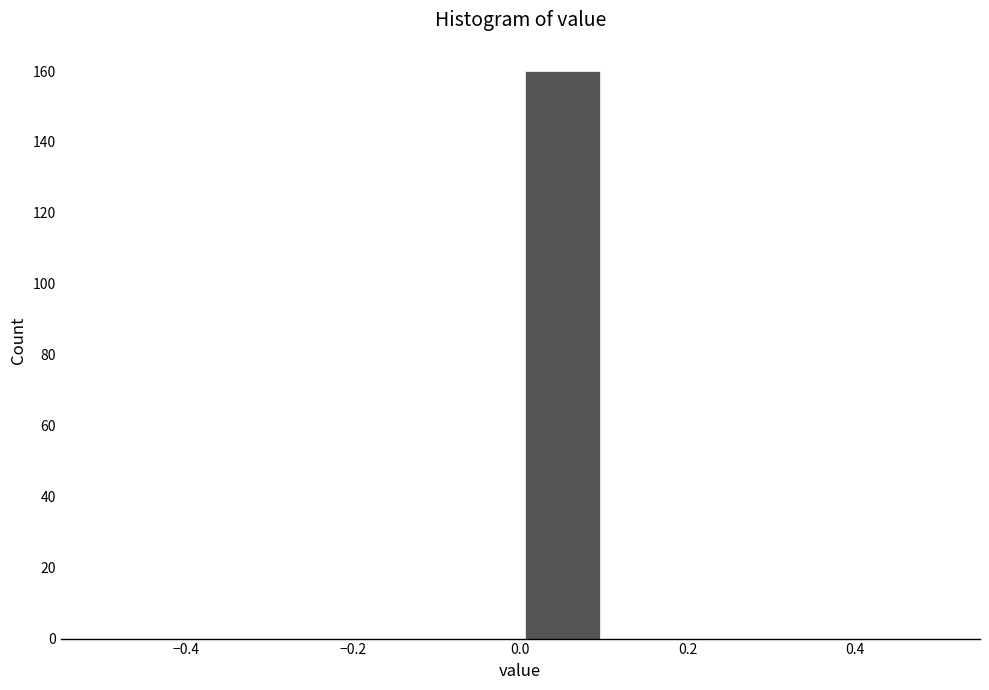

Reading left to right, list every bar in this chart as the range it spans on the x-axis followed by its height. The values are not printed on the chart, so give them approximately, as read against the axis.

-0.5 to -0.4: 0
-0.4 to -0.3: 0
-0.3 to -0.2: 0
-0.2 to -0.1: 0
-0.1 to 0.0: 0
0.0 to 0.1: 160
0.1 to 0.2: 0
0.2 to 0.3: 0
0.3 to 0.4: 0
0.4 to 0.5: 0